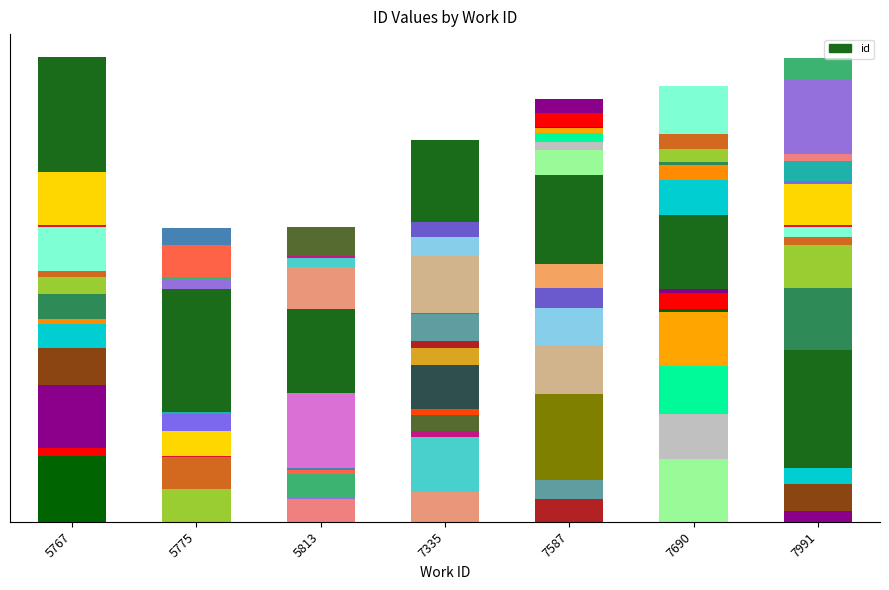

List the labels in order of value, smallest first.

5775, 5813, 7335, 7587, 7690, 7991, 5767